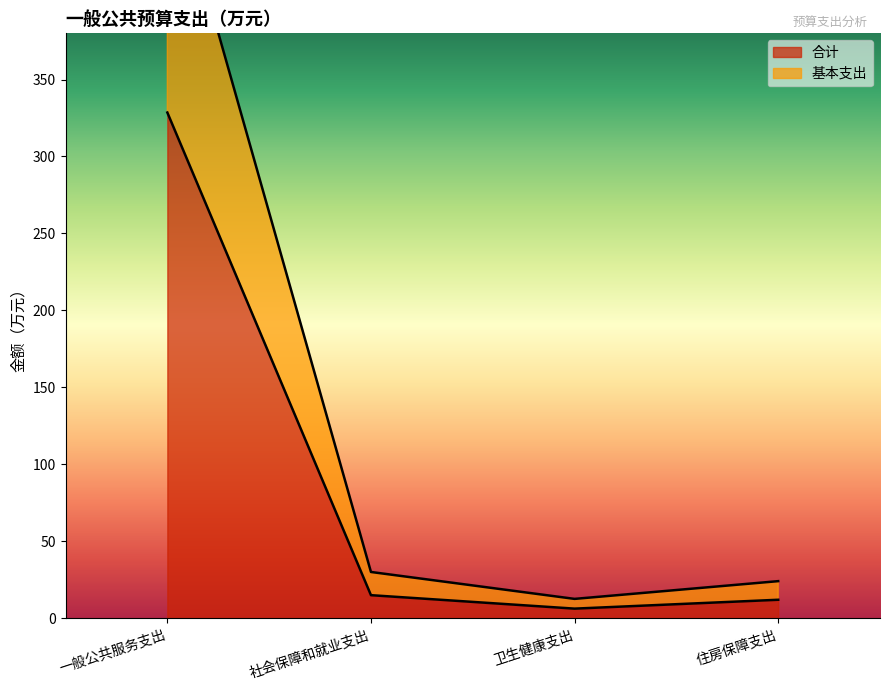

True or false: 基本支出 has more than 2 points higher than both neighbors.

False